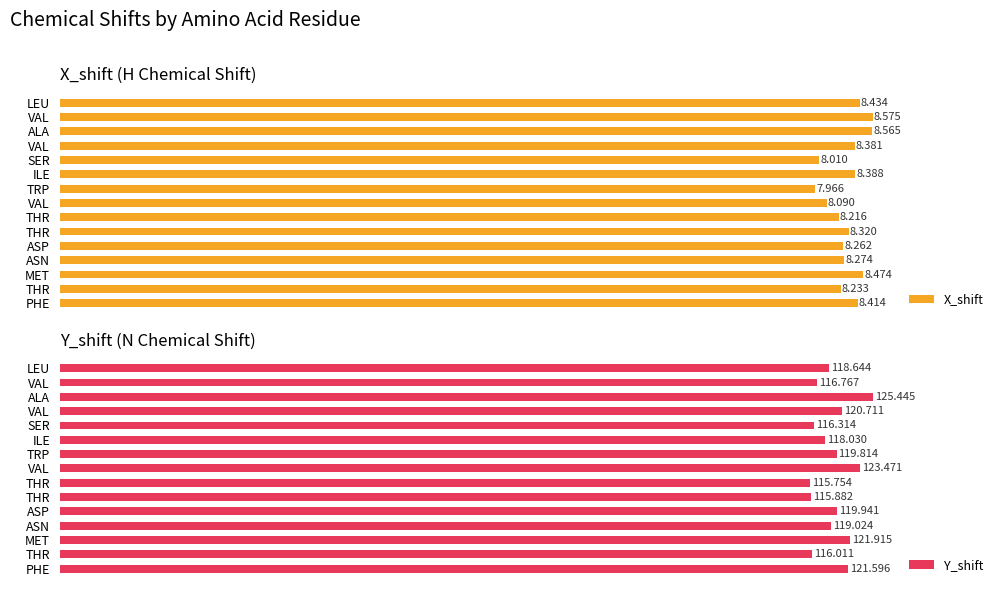

How many categories are shown in the chart?

15